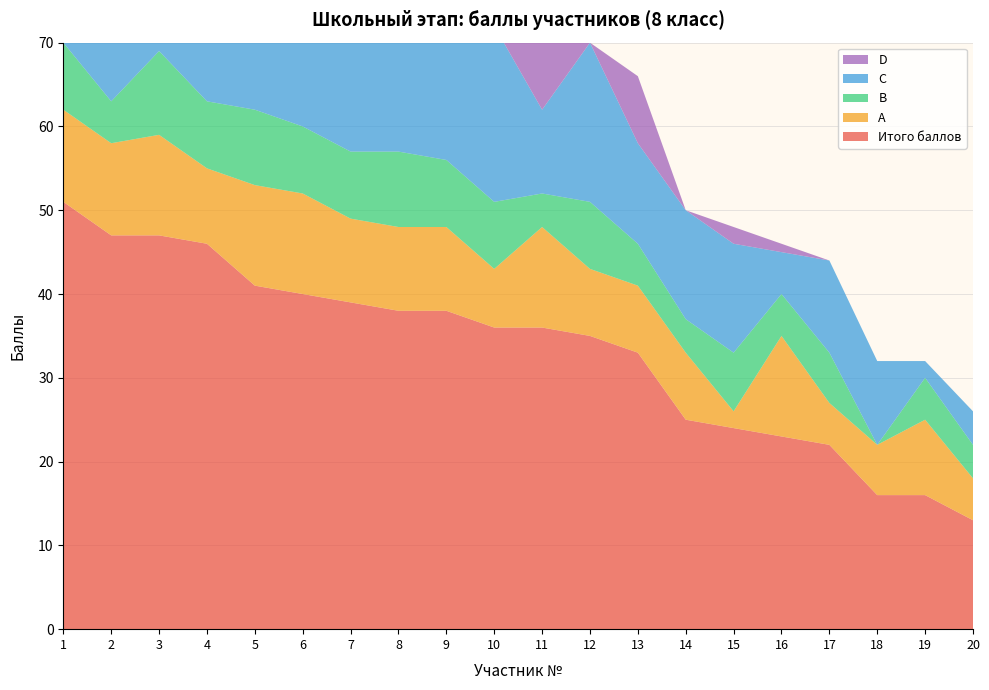

Reading left to right, extract all data points from this chart.

Итого баллов: 1=51	2=47	3=47	4=46	5=41	6=40	7=39	8=38	9=38	10=36	11=36	12=35	13=33	14=25	15=24	16=23	17=22	18=16	19=16	20=13
A: 1=11	2=11	3=12	4=9	5=12	6=12	7=10	8=10	9=10	10=7	11=12	12=8	13=8	14=8	15=2	16=12	17=5	18=6	19=9	20=5
B: 1=8	2=5	3=10	4=8	5=9	6=8	7=8	8=9	9=8	10=8	11=4	12=8	13=5	14=4	15=7	16=5	17=6	18=0	19=5	20=4
C: 1=22	2=21	3=15	4=21	5=14	6=12	7=21	8=19	9=20	10=21	11=10	12=19	13=12	14=13	15=13	16=5	17=11	18=10	19=2	20=4
D: 1=10	2=10	3=10	4=8	5=5	6=8	7=0	8=0	9=0	10=0	11=10	12=0	13=8	14=0	15=2	16=1	17=0	18=0	19=0	20=0